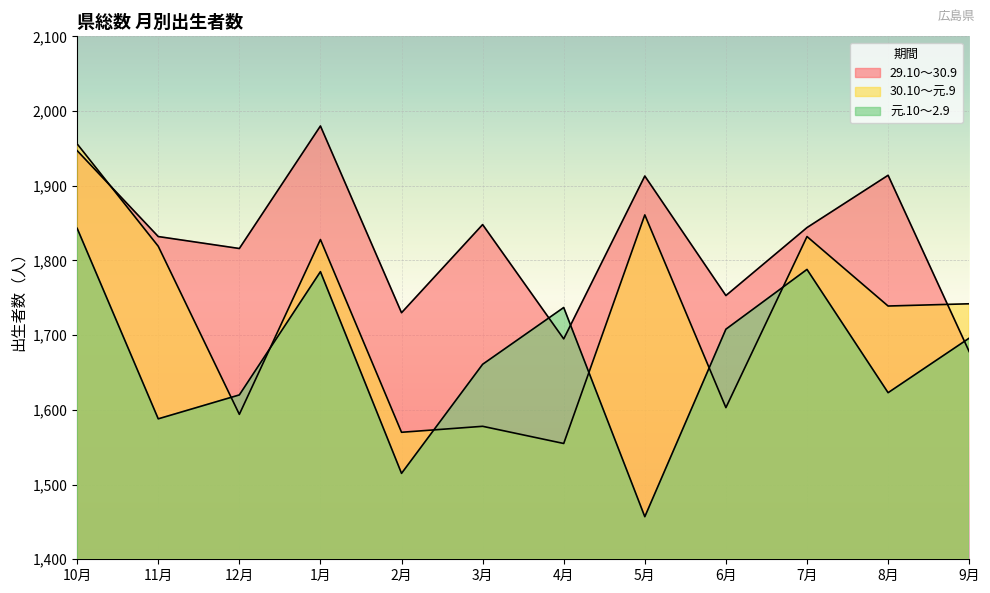

Reading left to right, transcribe all the data shown in this chart.

29.10～30.9: 10月=1947	11月=1832	12月=1816	1月=1980	2月=1730	3月=1848	4月=1695	5月=1913	6月=1753	7月=1844	8月=1914	9月=1678
30.10～元.9: 10月=1956	11月=1819	12月=1594	1月=1828	2月=1570	3月=1578	4月=1555	5月=1861	6月=1603	7月=1832	8月=1739	9月=1742
元.10～2.9: 10月=1843	11月=1588	12月=1620	1月=1785	2月=1515	3月=1661	4月=1737	5月=1457	6月=1708	7月=1788	8月=1623	9月=1696